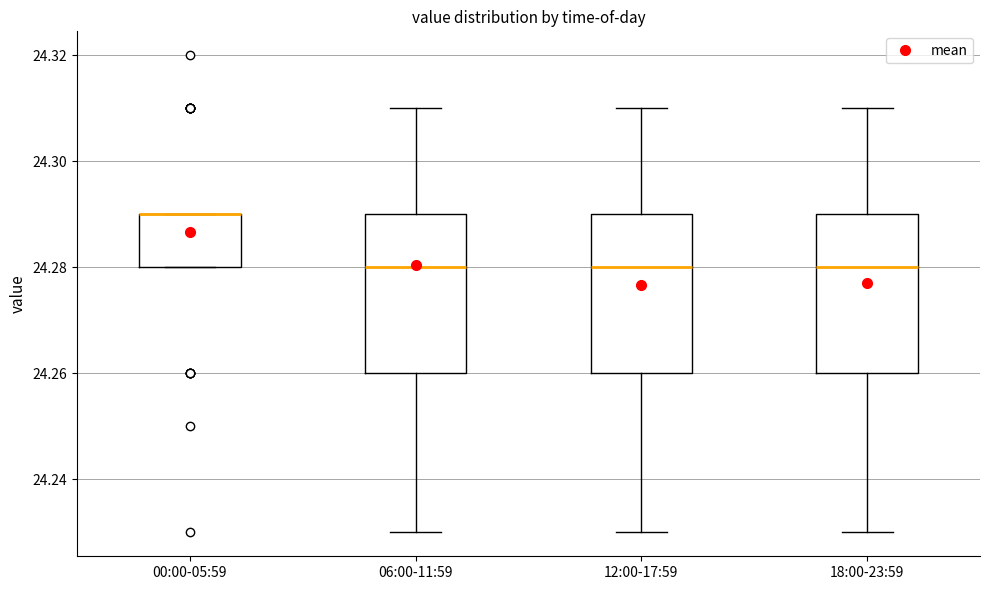

Where does the lower whisker of the box for 18:00-23:59 end on the y-axis? The values are not printed on the chart, so give them approximately, as read against the axis.

24.23